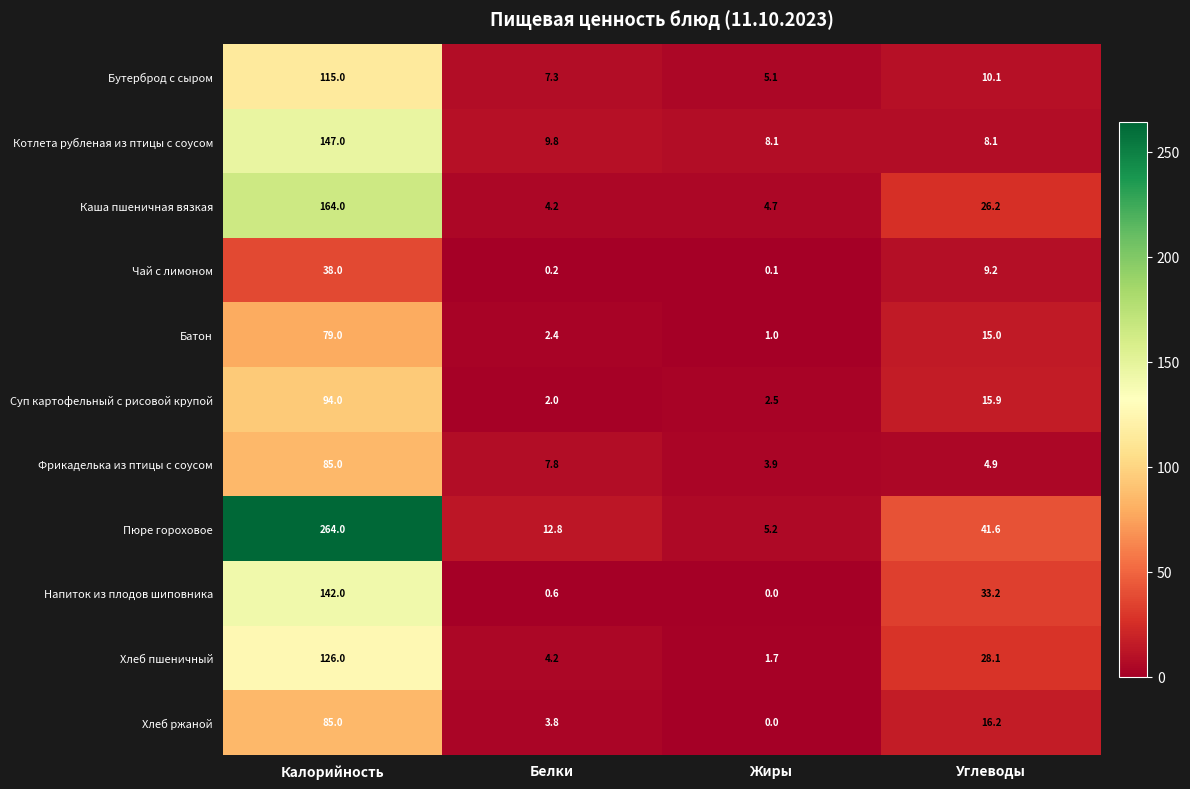

What is the sum of all Каша пшеничная вязкая values?

199.1